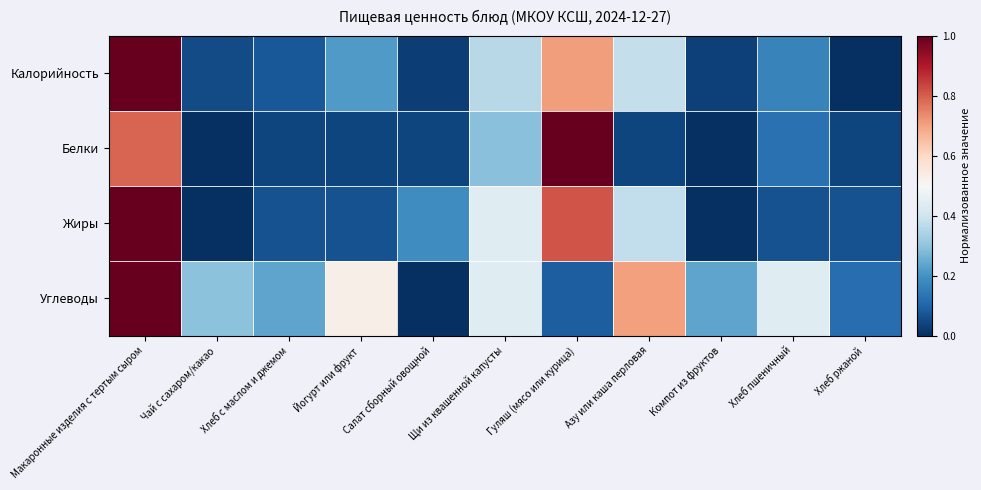

What is the total value across all series at Салат сборный овощной?

0.3